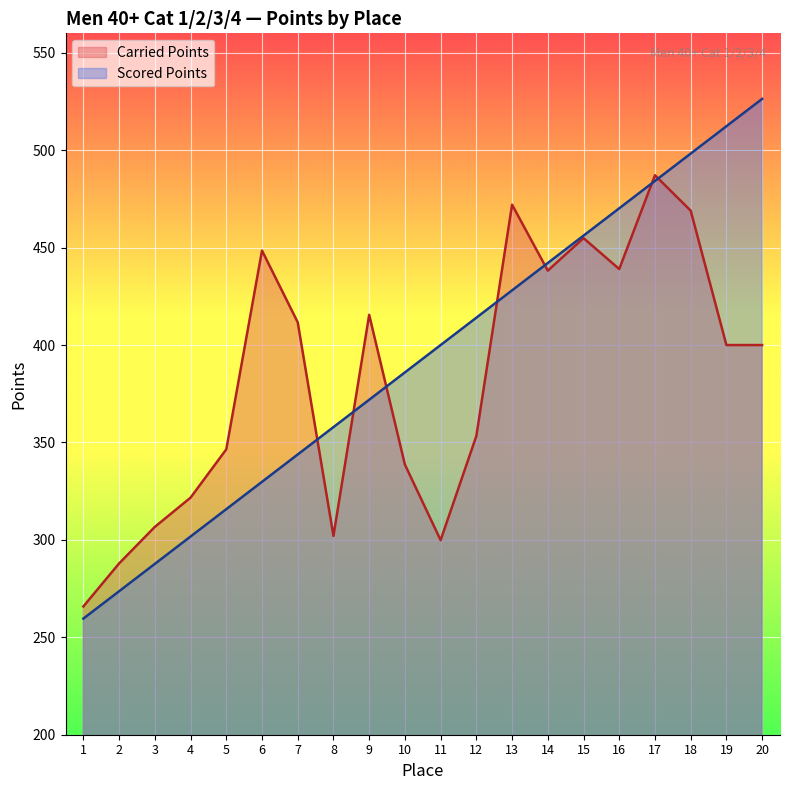

The Carried Points series shows 605.2 at 10. True or false?

False